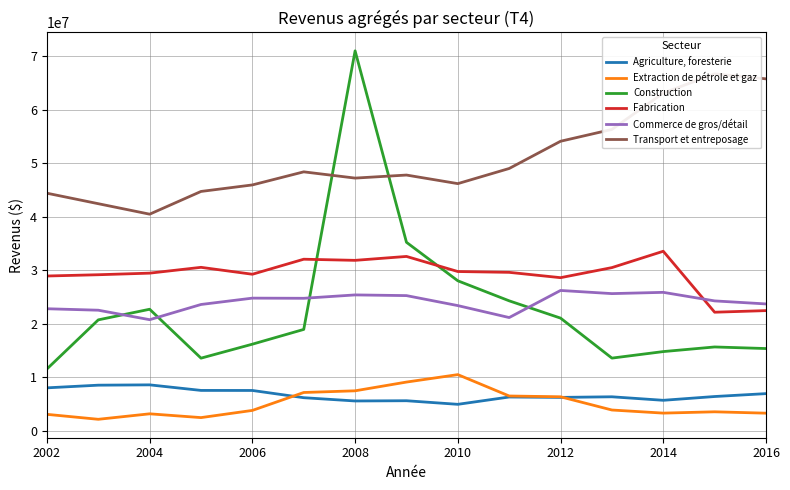

True or false: Agriculture, foresterie and Fabrication cross at least once.

False